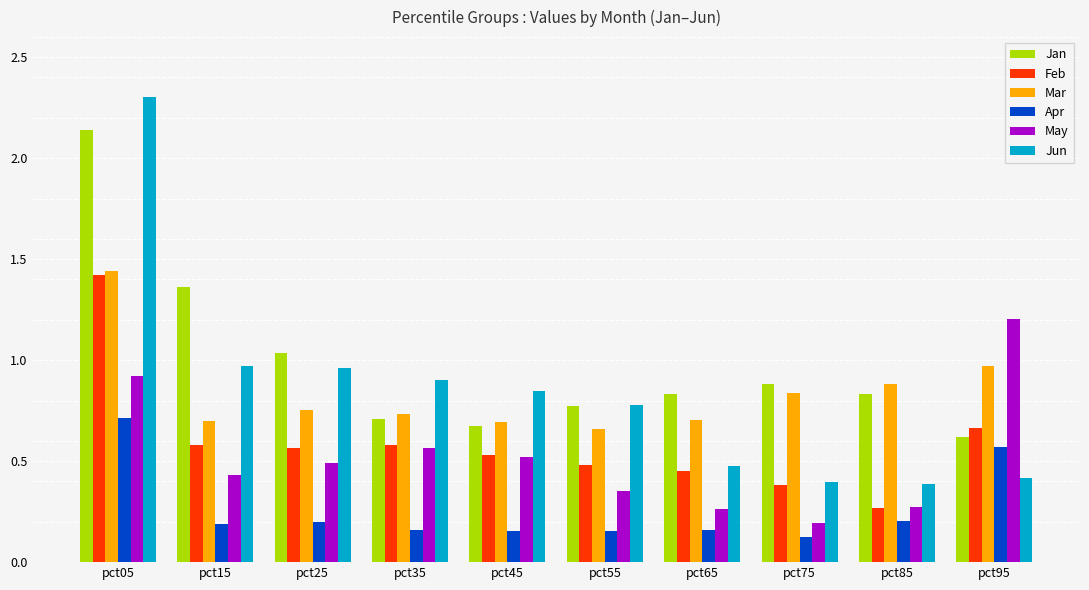

The May series shows 0.4 at pct55. True or false?

True